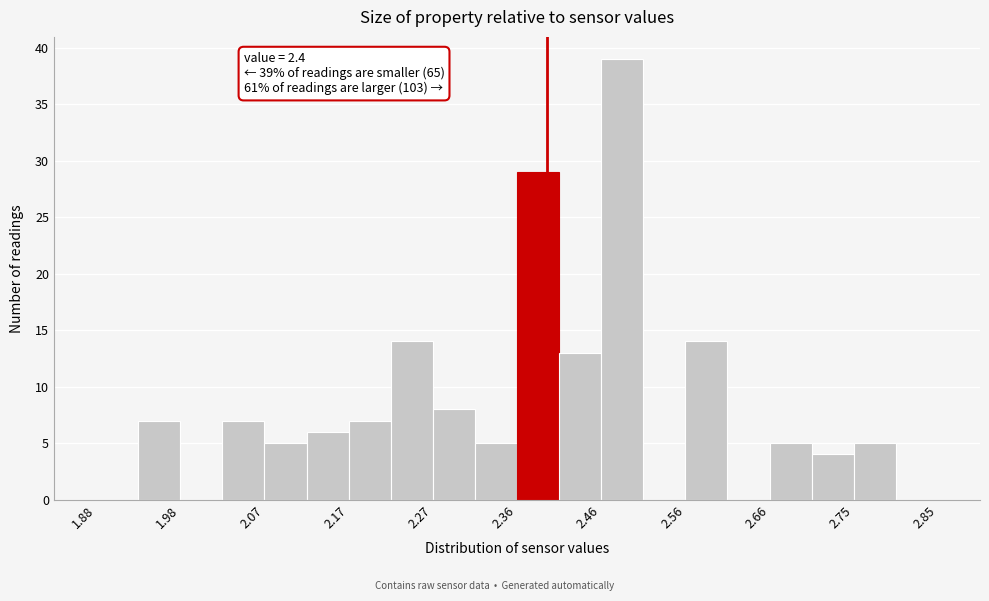

Which range on the x-axis has the tallest bar?

2.46 to 2.51